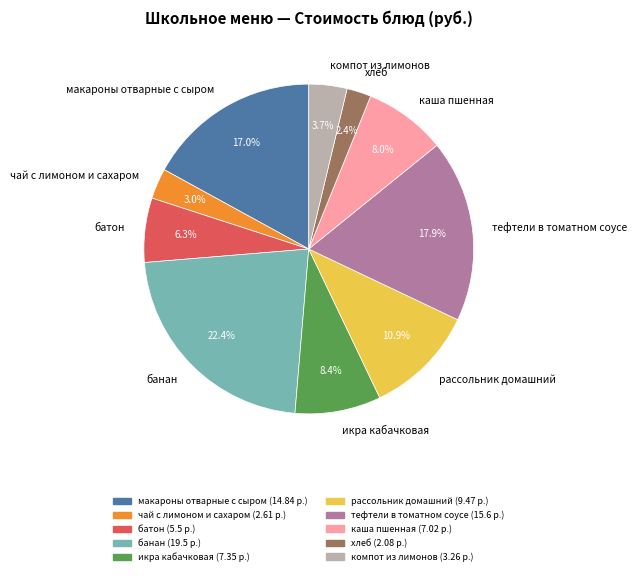

To the nearest percent, what is the difference between the largest and smallest slice percentages?

20%